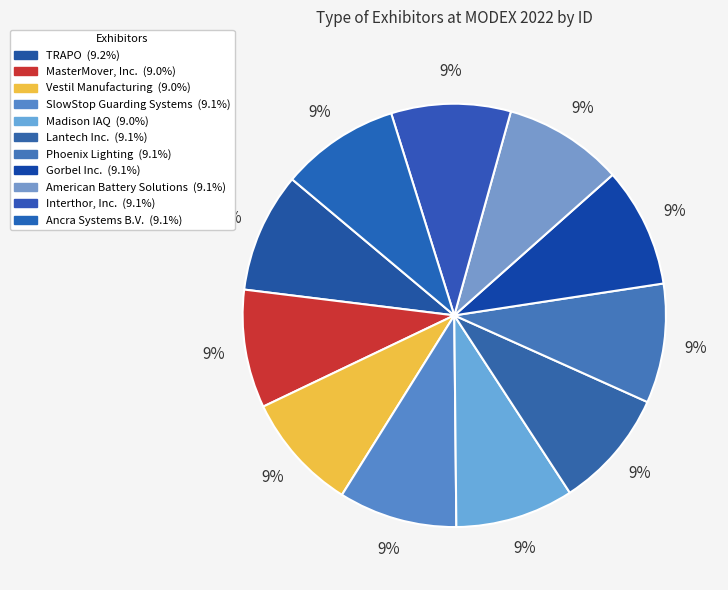

What percentage do Interthor, Inc. and American Battery Solutions together represent?

18.3%